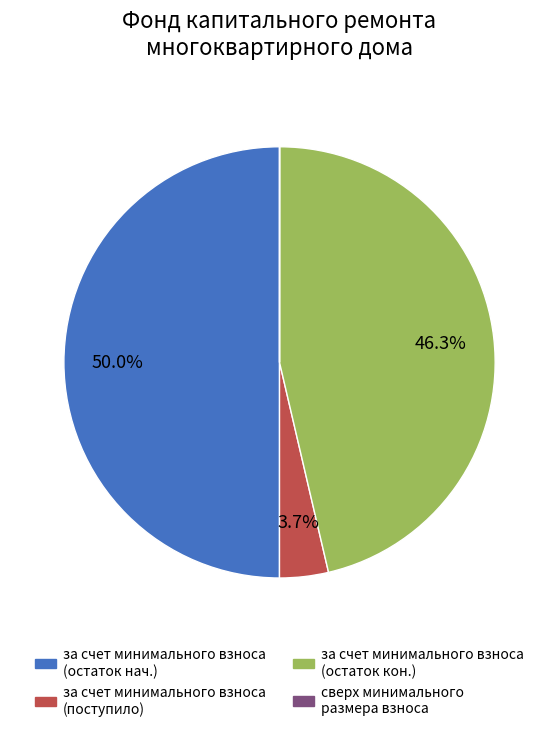

Count the number of slices in the pie.

4